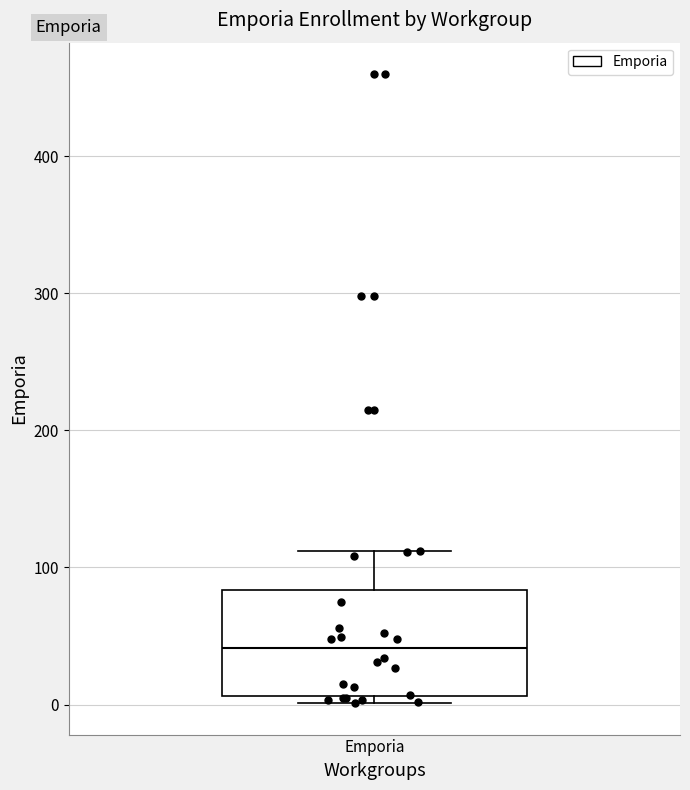

Where does the median line of the box for Emporia sit on the y-axis? The values are not printed on the chart, so give them approximately, as read against the axis.

40